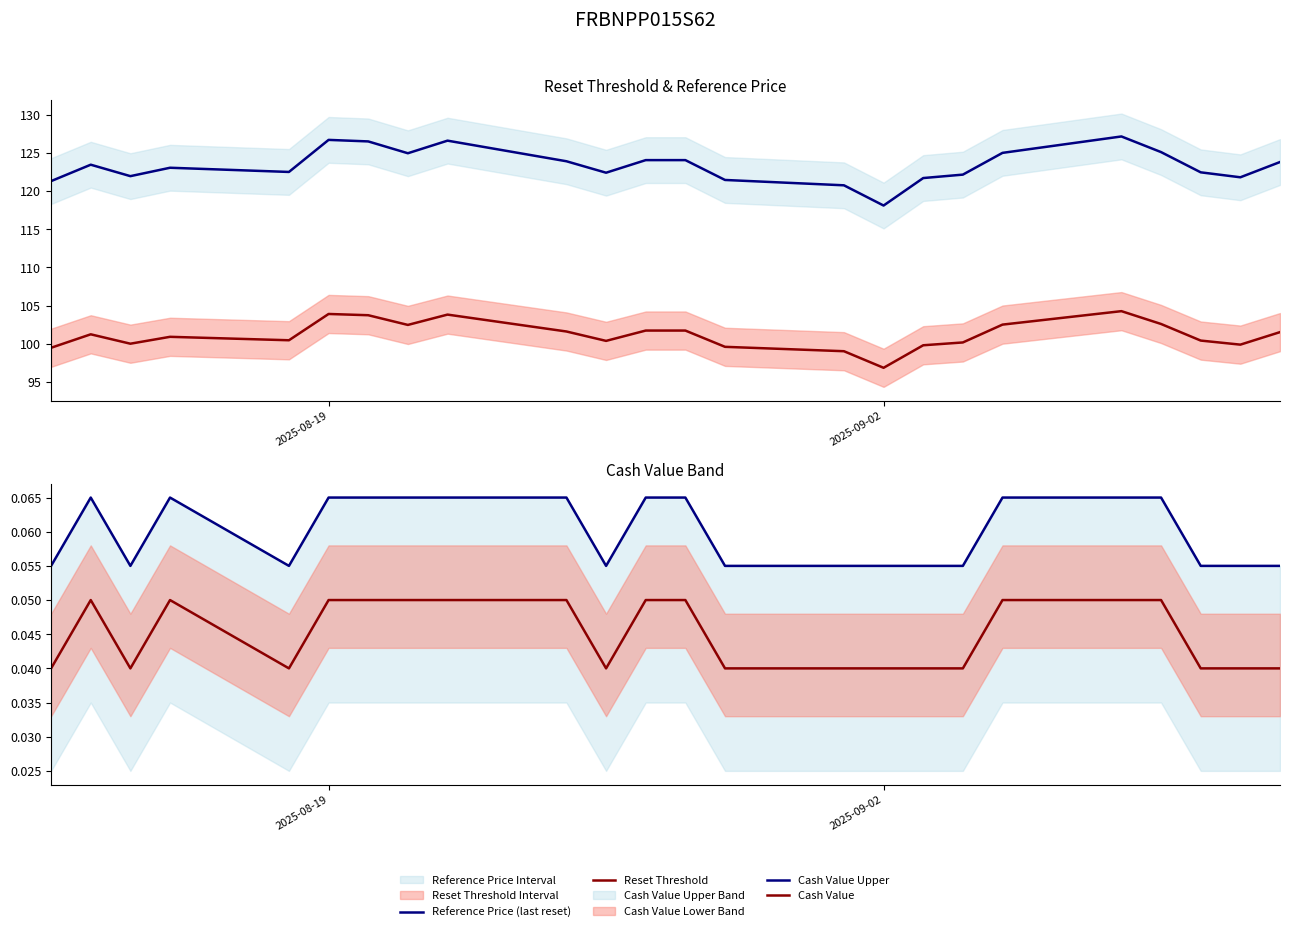

Which series has the largest range (max minus min)?

Reference Price (last reset)